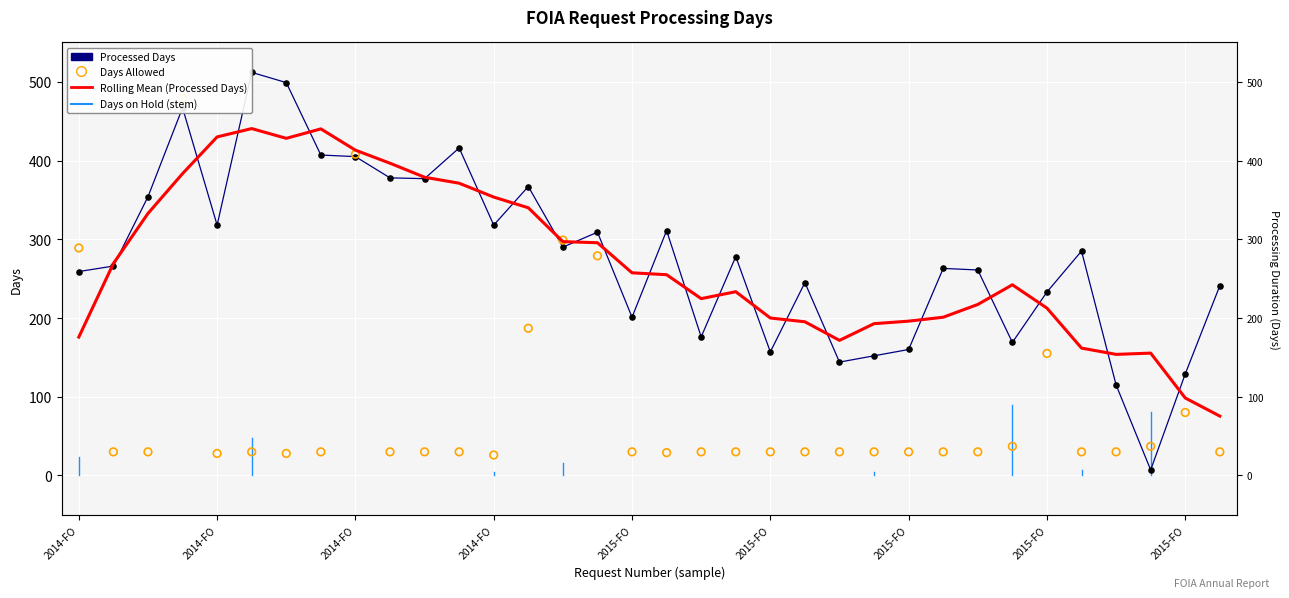

At which category is the sum across all series the highest?

2014-FO